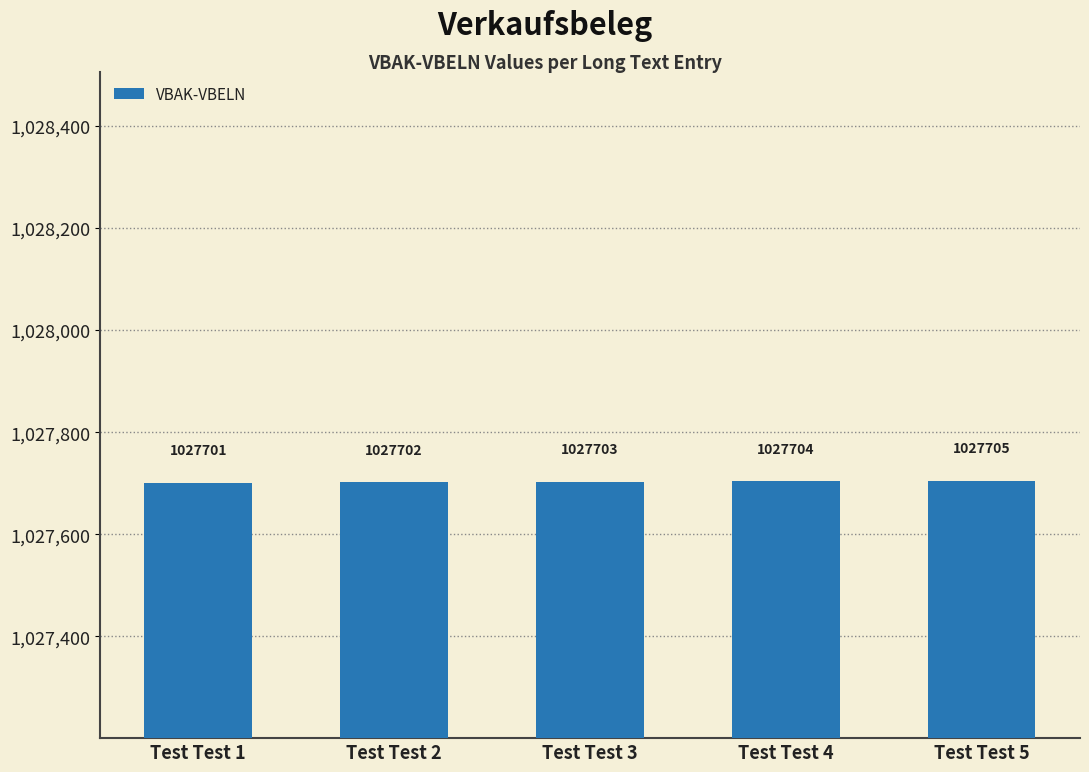

Read the value at Test Test 1.

1027701